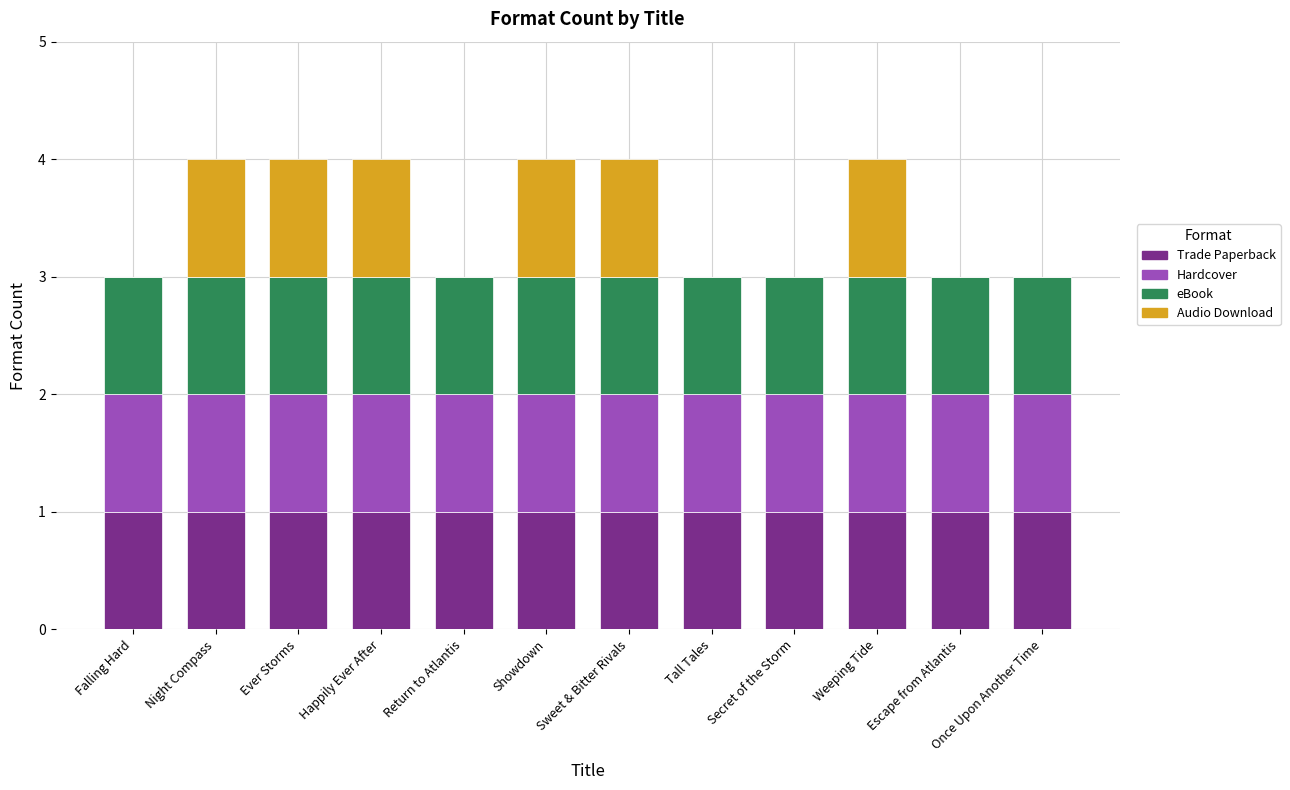

Is it true that Trade Paperback equals 0 at Ever Storms?

False